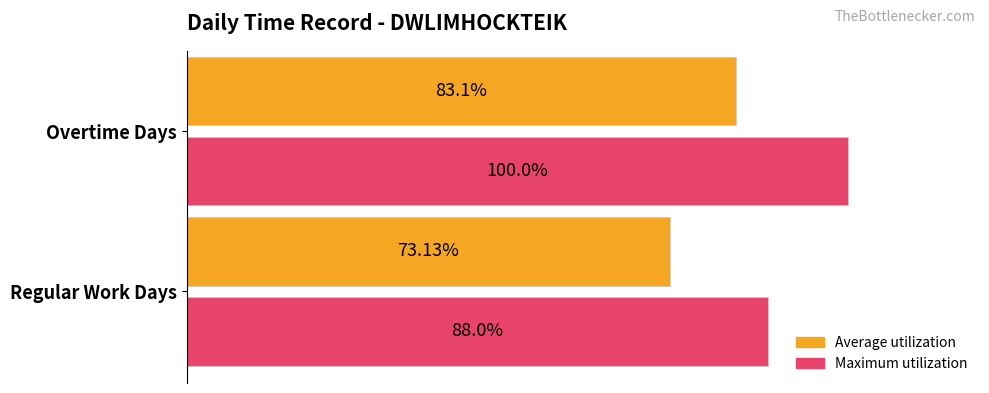

What are all the series names shown in the legend?

Average utilization, Maximum utilization